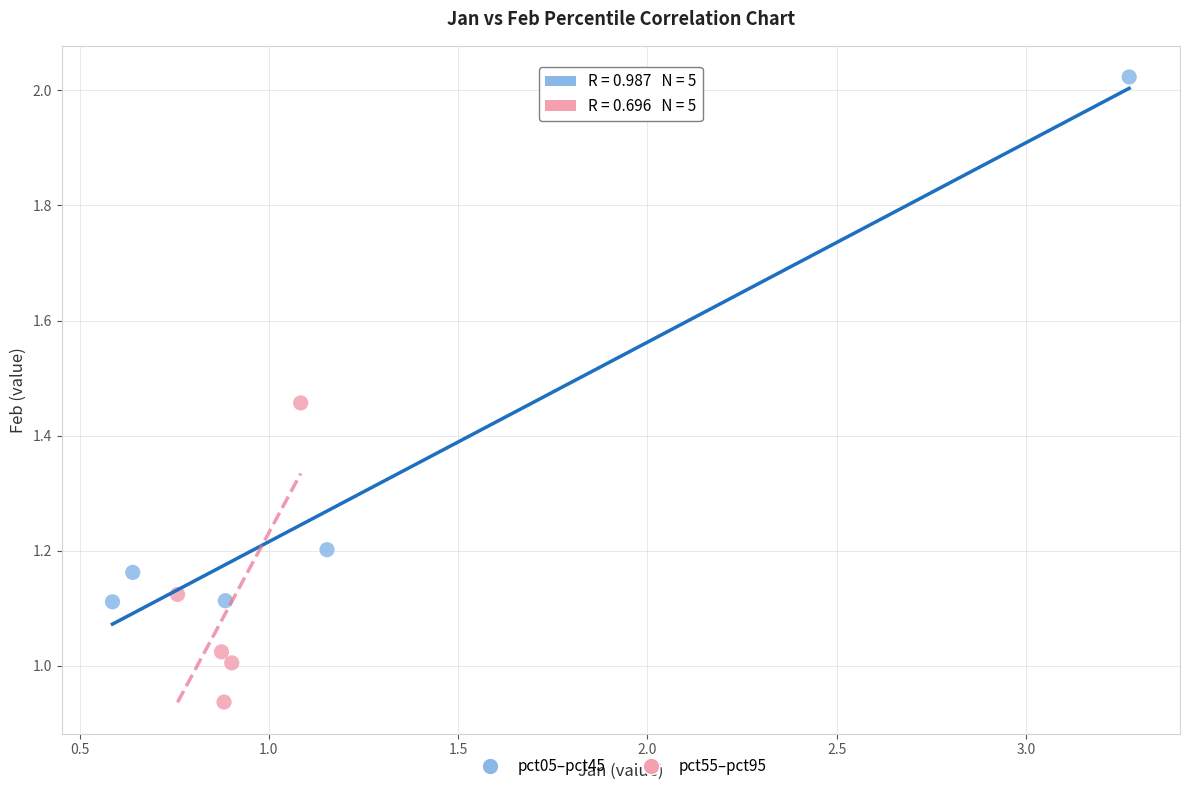

Which series reaches the minimum Y coordinate?

pct55–pct95